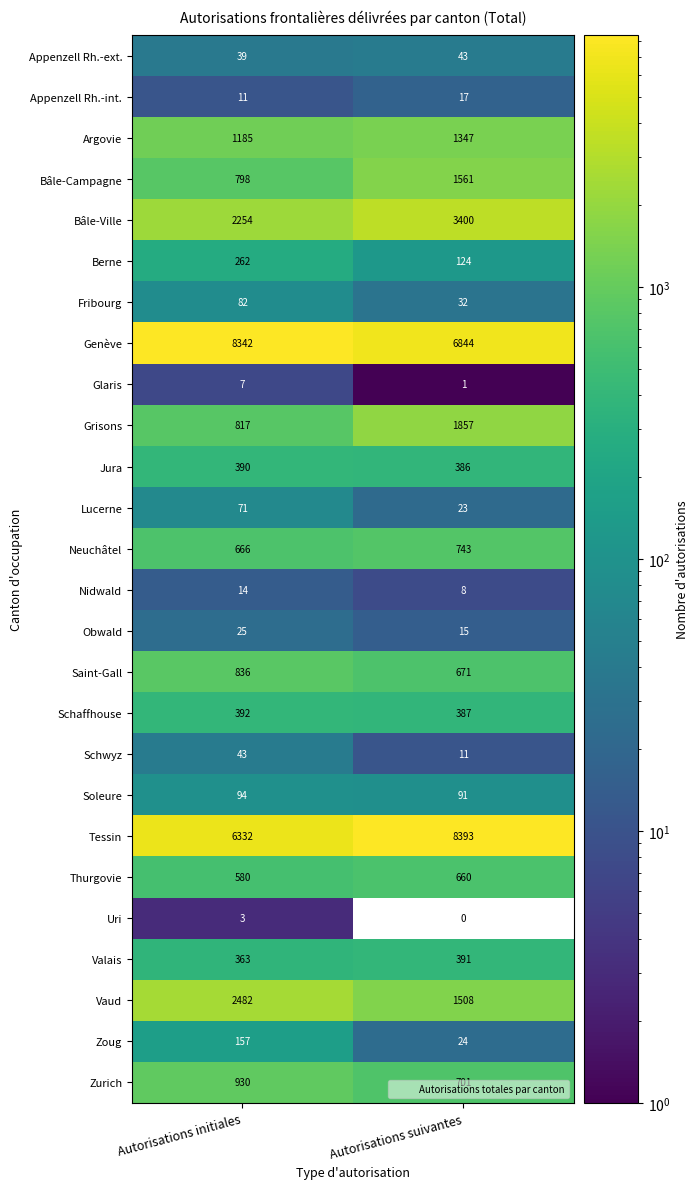

What is the total value across all series at Autorisations initiales?

27175